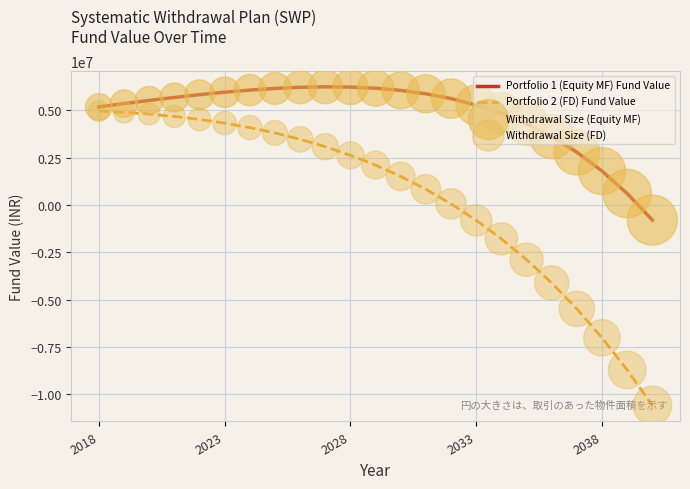

Which series has the largest total across all categories?

Portfolio 1 (Equity MF) Fund Value